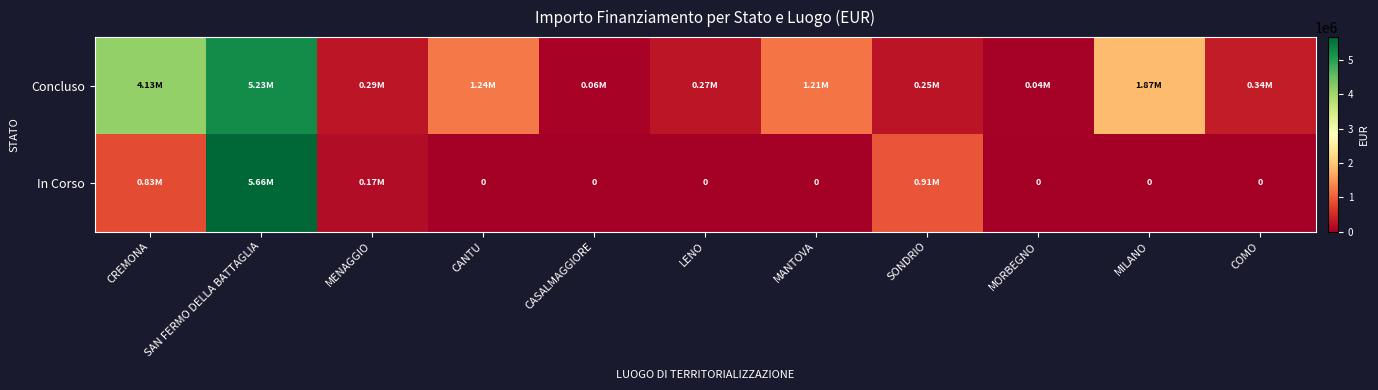

Is it true that Concluso equals 1866366.7 at MILANO?

True